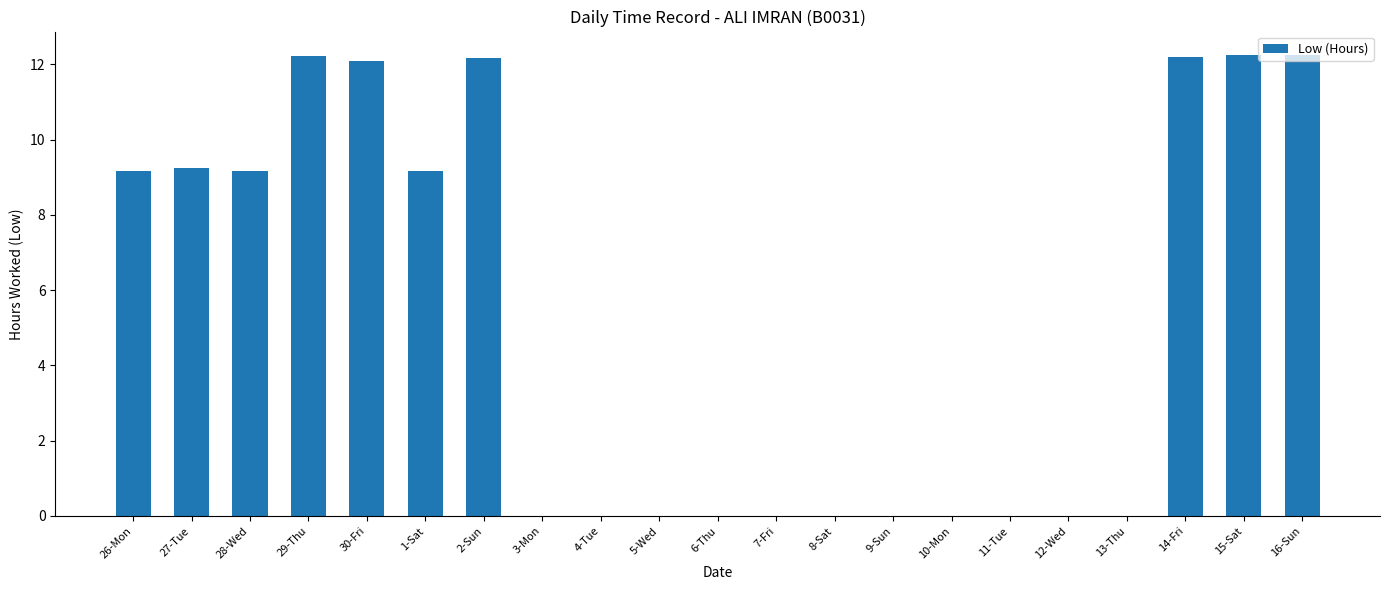

Which has a higher value, 5-Wed or 29-Thu?

29-Thu